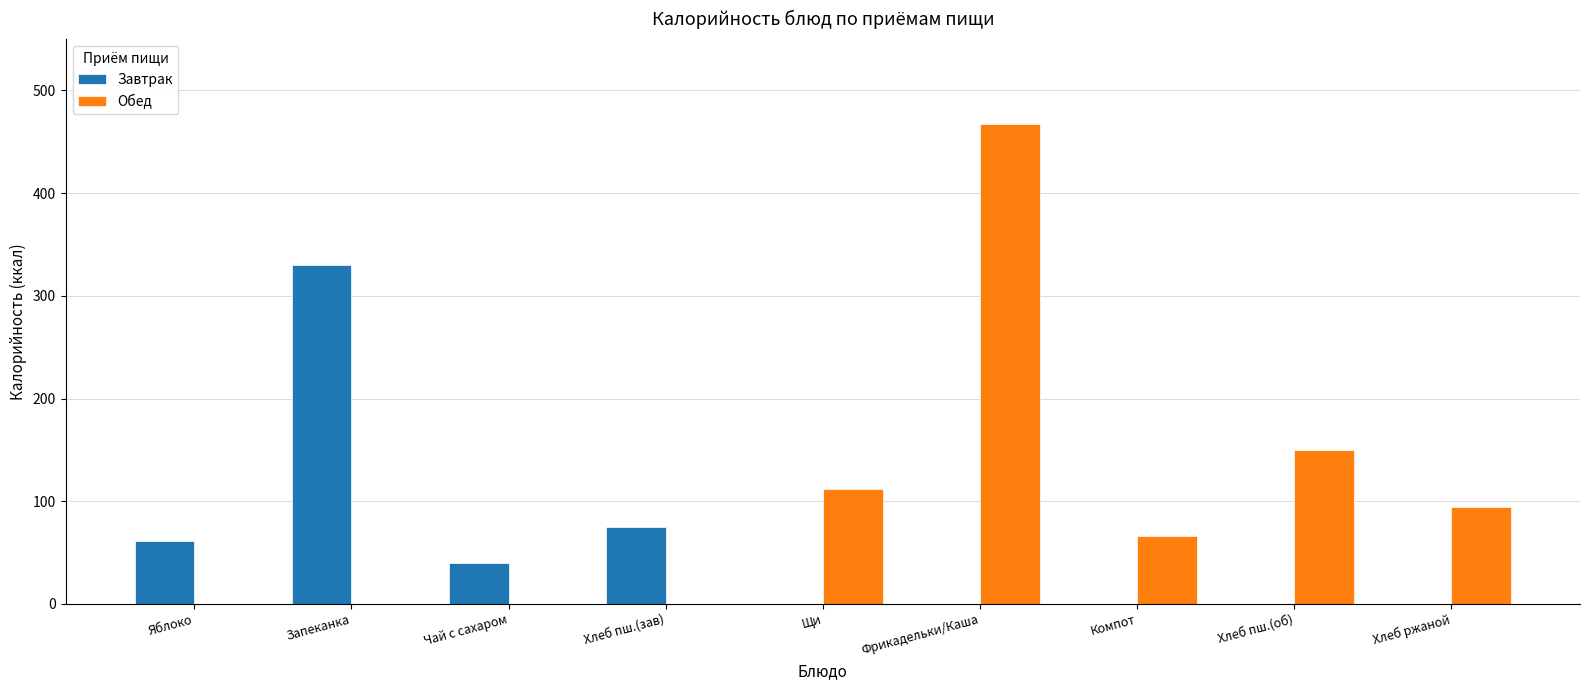

How many categories are shown in the chart?

9